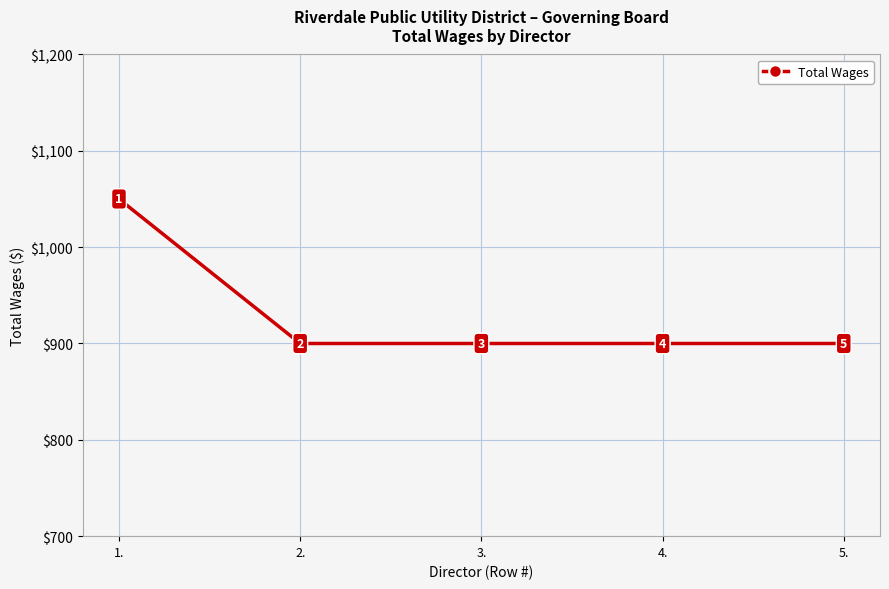

At which category does the chart reach its peak across all series?

1.